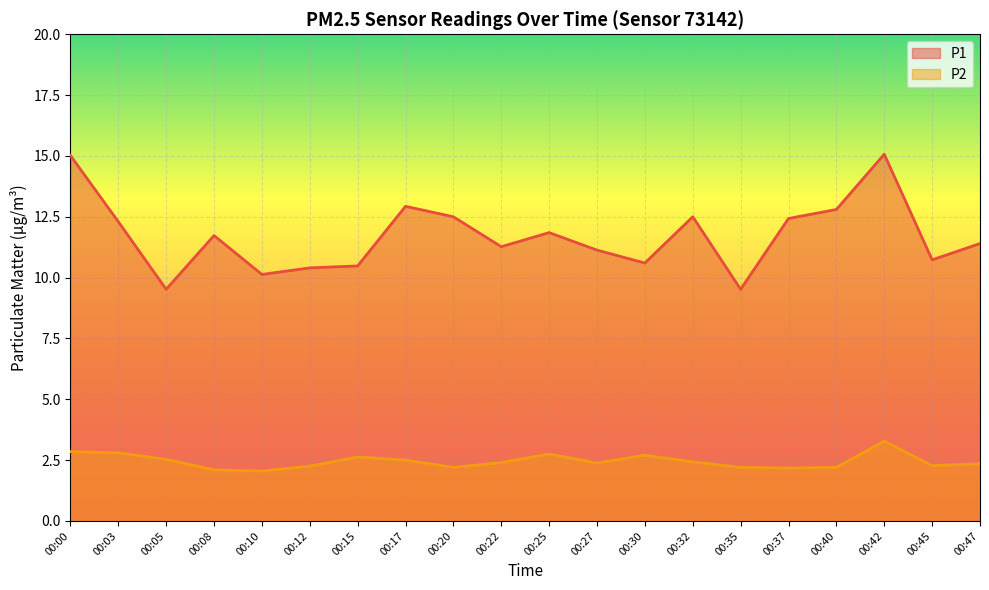

Is the value of P1 at 00:45 greater than the value of P2 at 00:17?

Yes